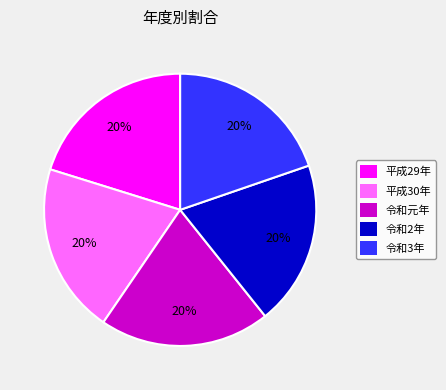

What is the ratio of the value at 令和3年 to the value at 令和2年?

1.0